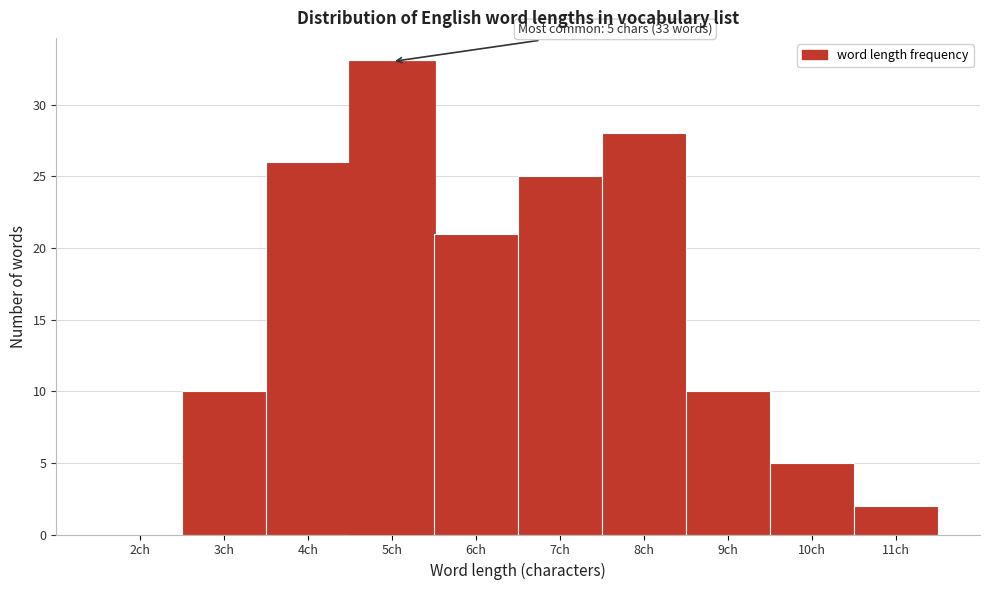

Reading left to right, what are all the values shown in this chart?

2ch=0	3ch=10	4ch=26	5ch=33	6ch=21	7ch=25	8ch=28	9ch=10	10ch=5	11ch=2